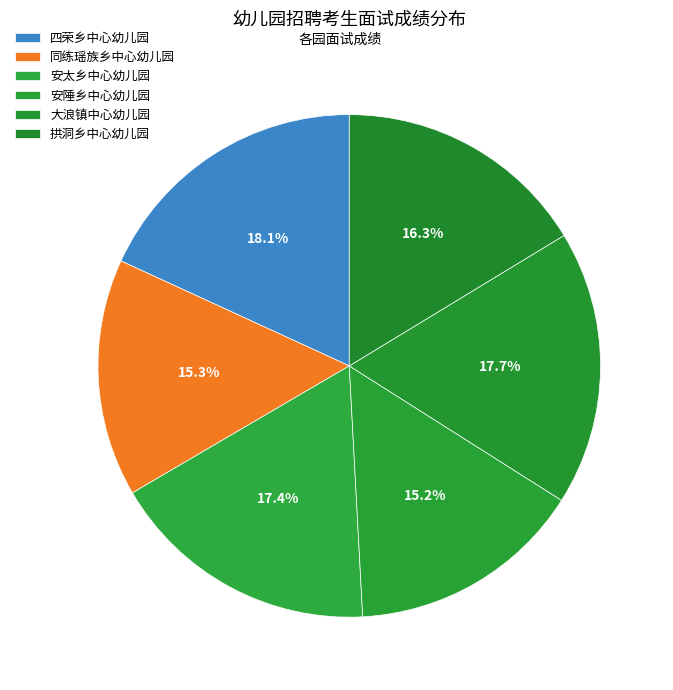

Count the number of slices in the pie.

6